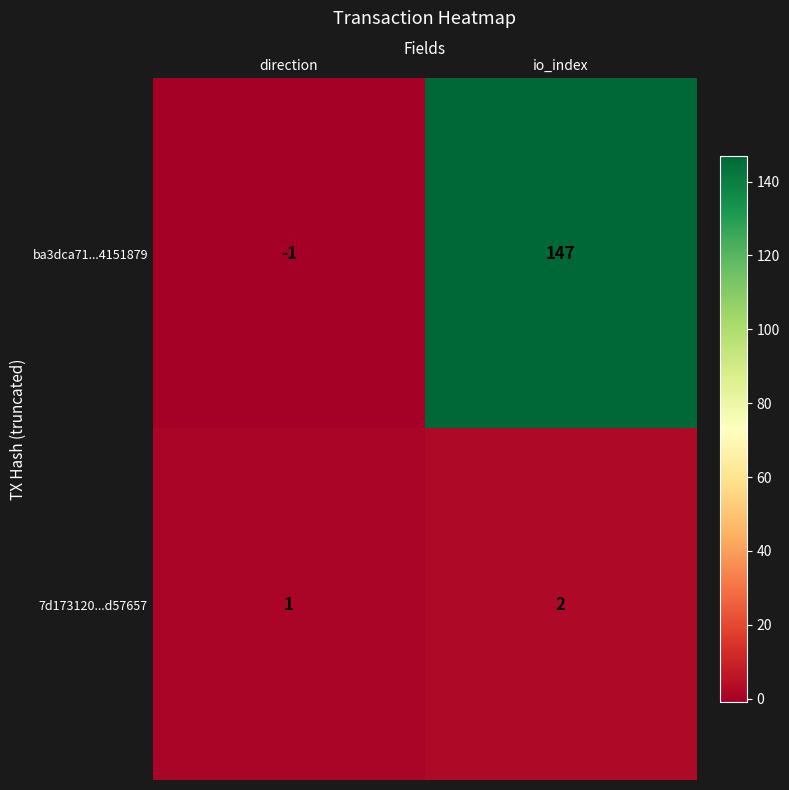

Reading left to right, transcribe all the data shown in this chart.

ba3dca71...4151879: -1	147
7d173120...d57657: 1	2